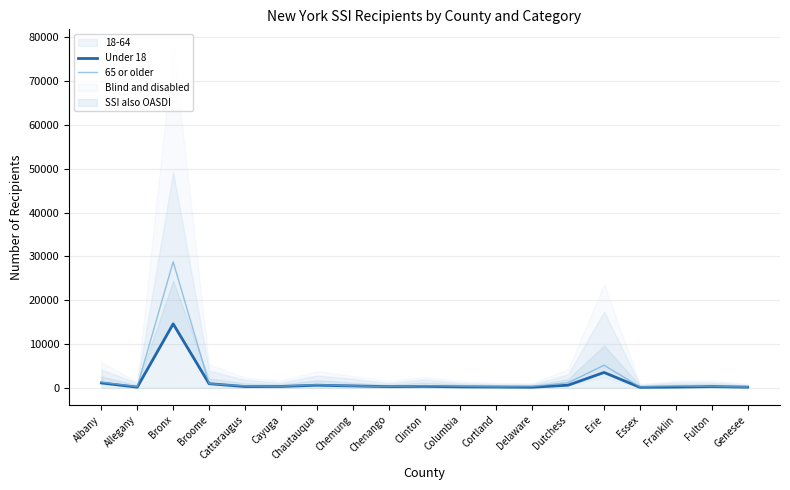

What is the average value of the 65 or older series?

2224